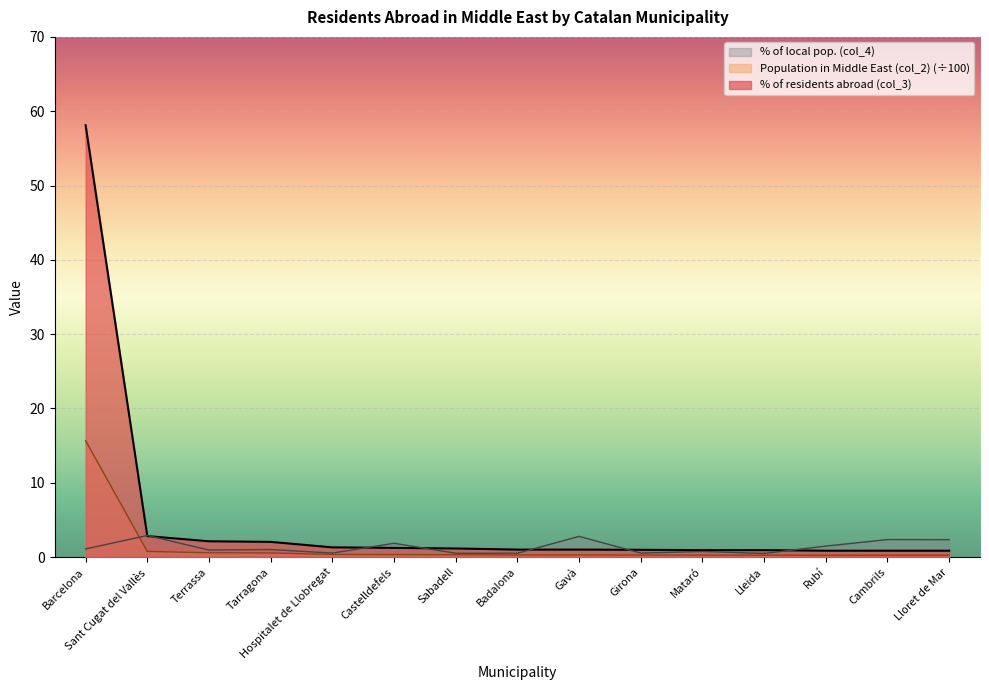

List the series in order of their peak value, lowest first.

% of local pop. (col_4), Population in Middle East (col_2) (÷100), % of residents abroad (col_3)